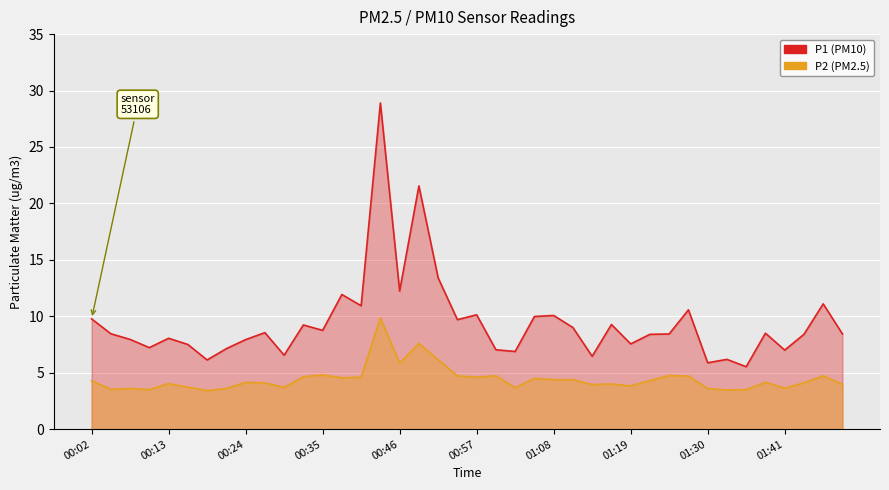

How many series are shown in this chart?

2